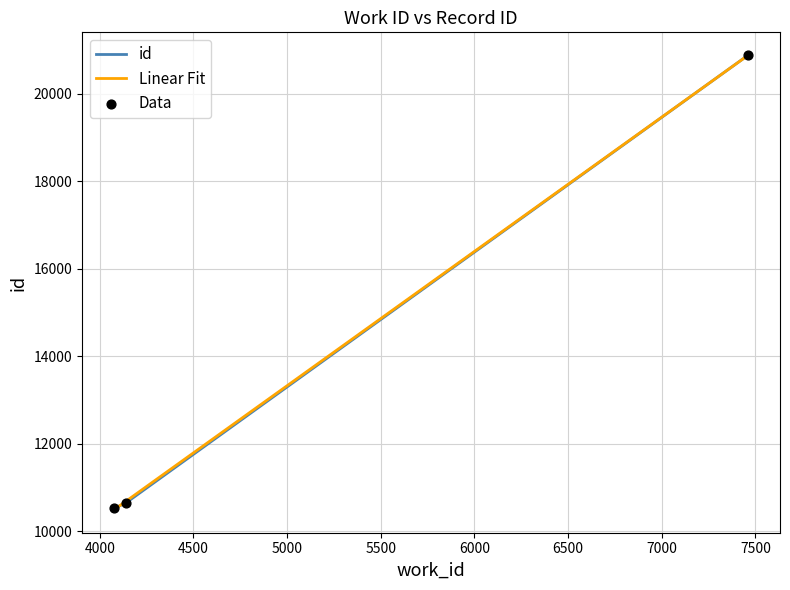

What is the total value across all series at 4075?

21036